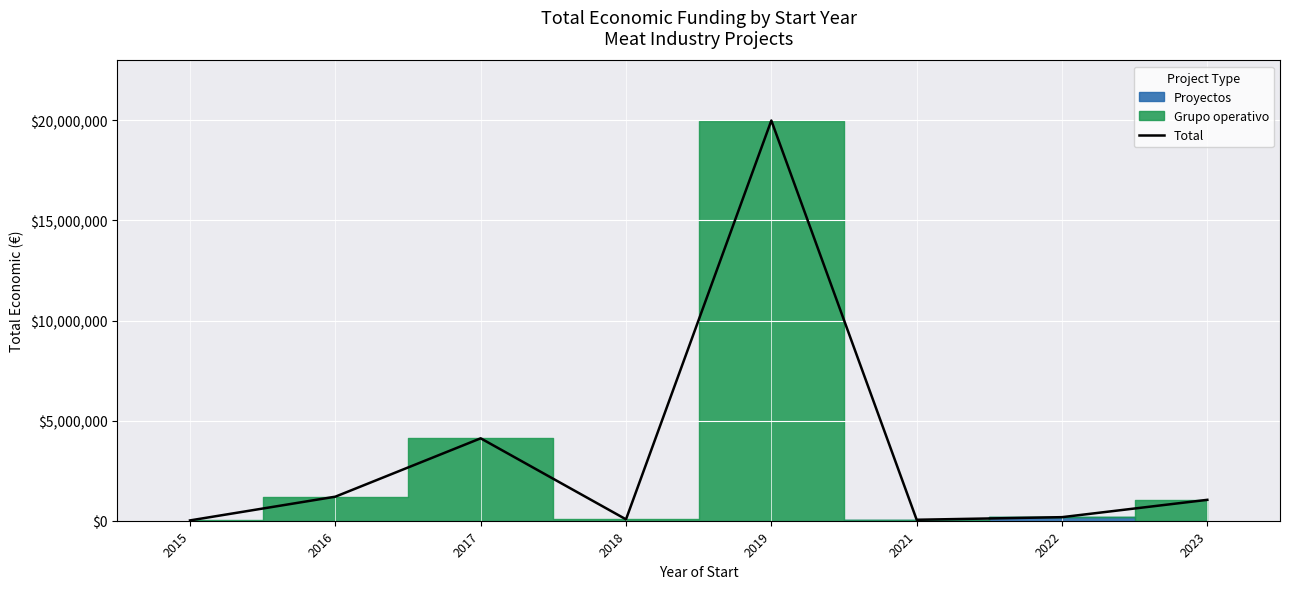

Where does the data first go above 1044148?

2016